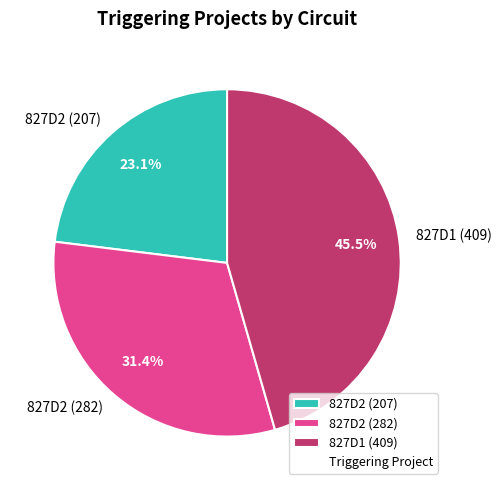

Does 827D2 (207) account for over 50% of the chart?

No